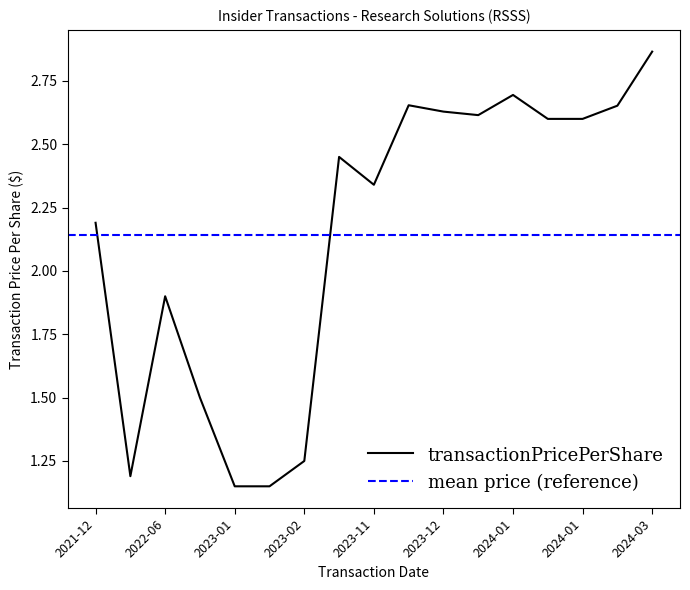

The chart shows a value of 2.6 at 2023-12. True or false?

True